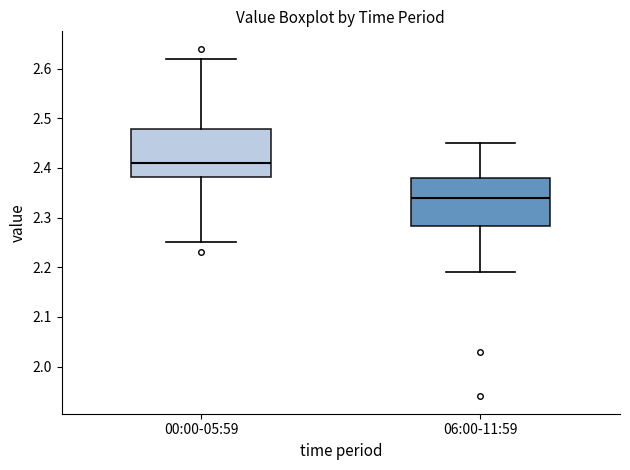

Reading left to right, transcribe this box plot: for each box, give where its median line is, the range the box spans, and where its two whiskers end, as read against the y-axis. The values are not printed on the chart, so give them approximately, as read against the axis.

00:00-05:59: median 2.41, box 2.38 to 2.48, whiskers 2.25 to 2.62
06:00-11:59: median 2.34, box 2.28 to 2.38, whiskers 2.19 to 2.45